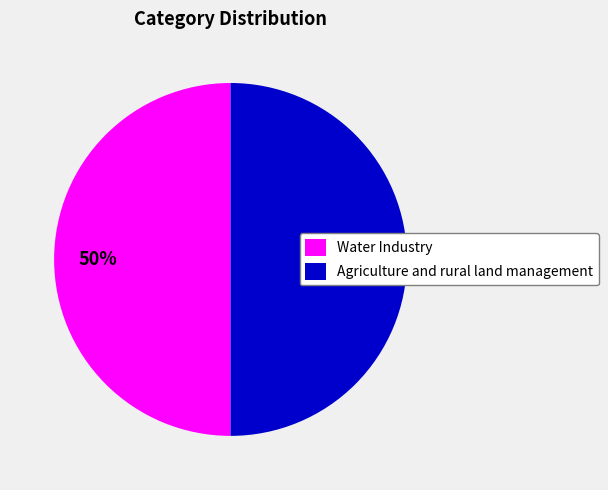

Do Agriculture and rural land management and Water Industry together represent more than half of the pie?

Yes